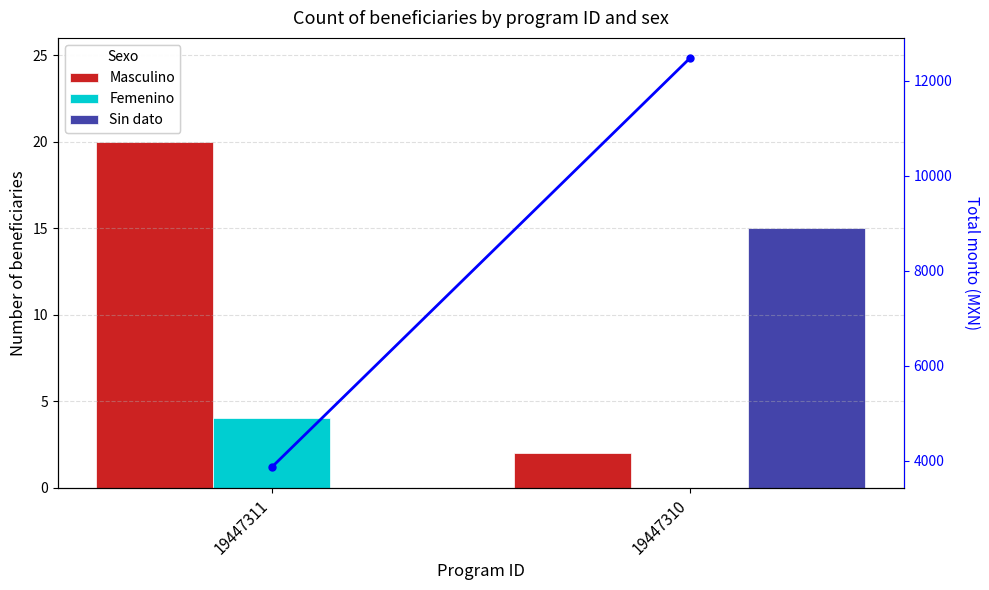

How many groups of bars are there?

2